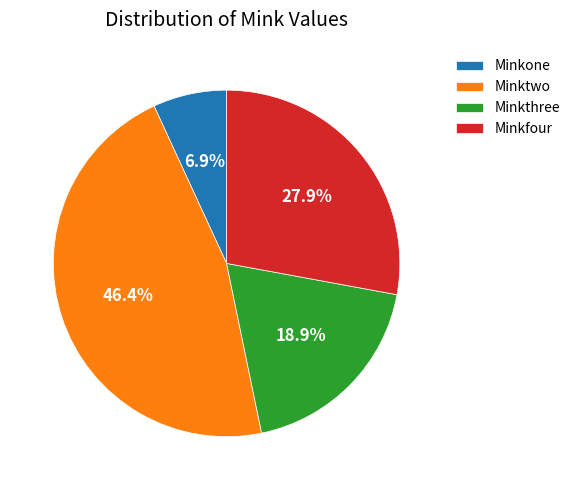

Count the number of slices in the pie.

4